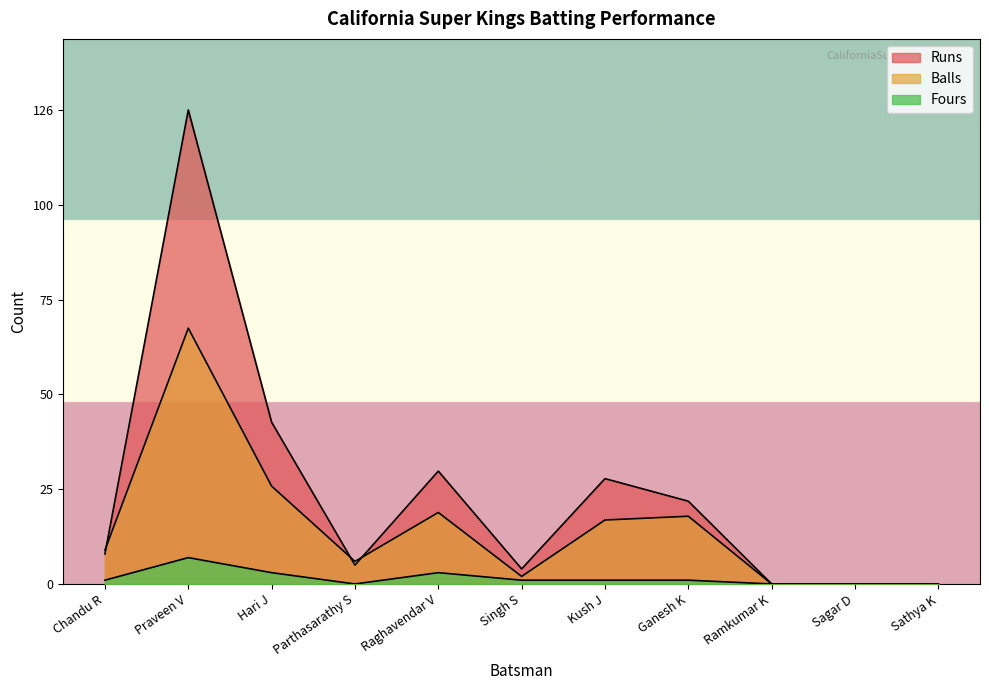

The Runs series shows 5 at Parthasarathy S. True or false?

True